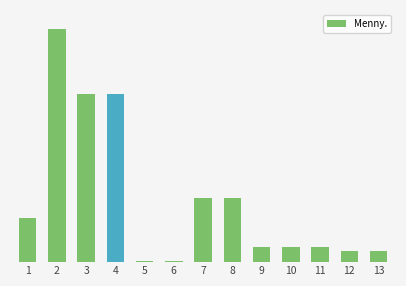

True or false: the data shows 233.3 at 4.

False